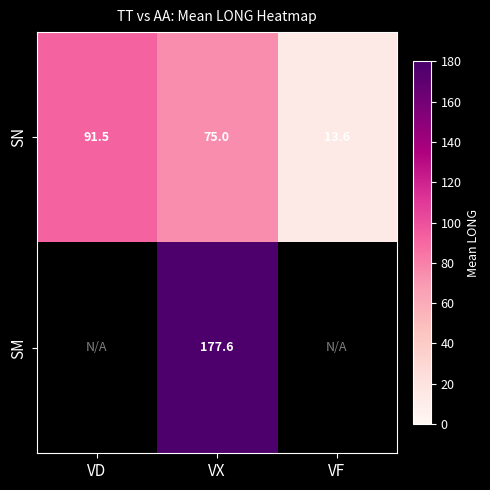

Is it true that SN equals 75.0 at VX?

True